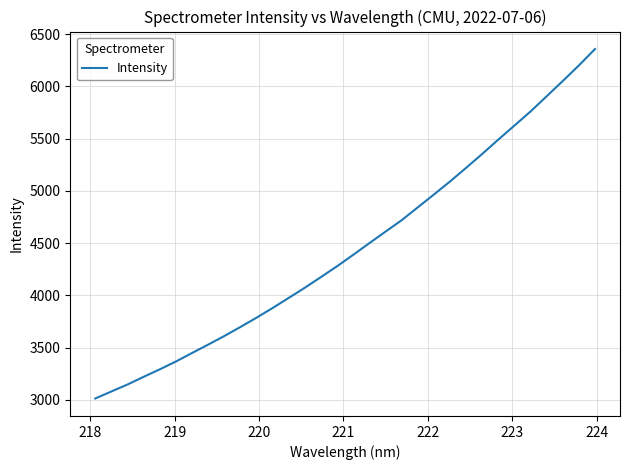

What is the greatest value displayed?

6357.9